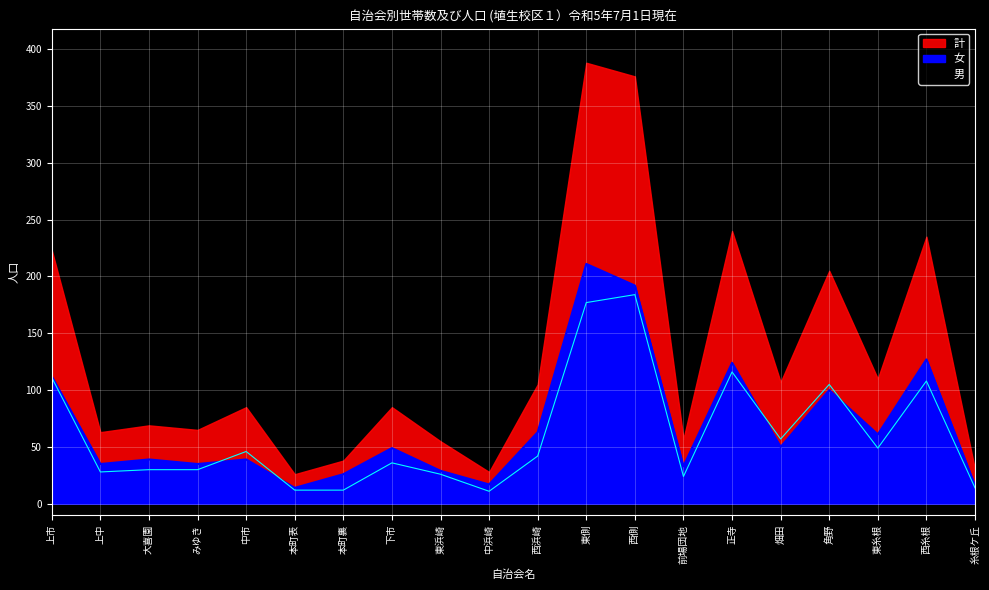

At how many categories does at least one series exceed 173?

2